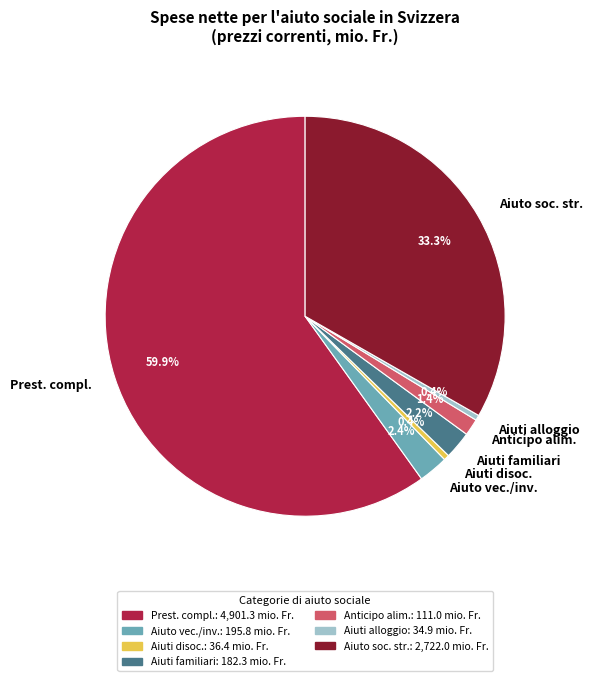

Do Aiuto soc. str. and Aiuti disoc. together represent more than half of the pie?

No